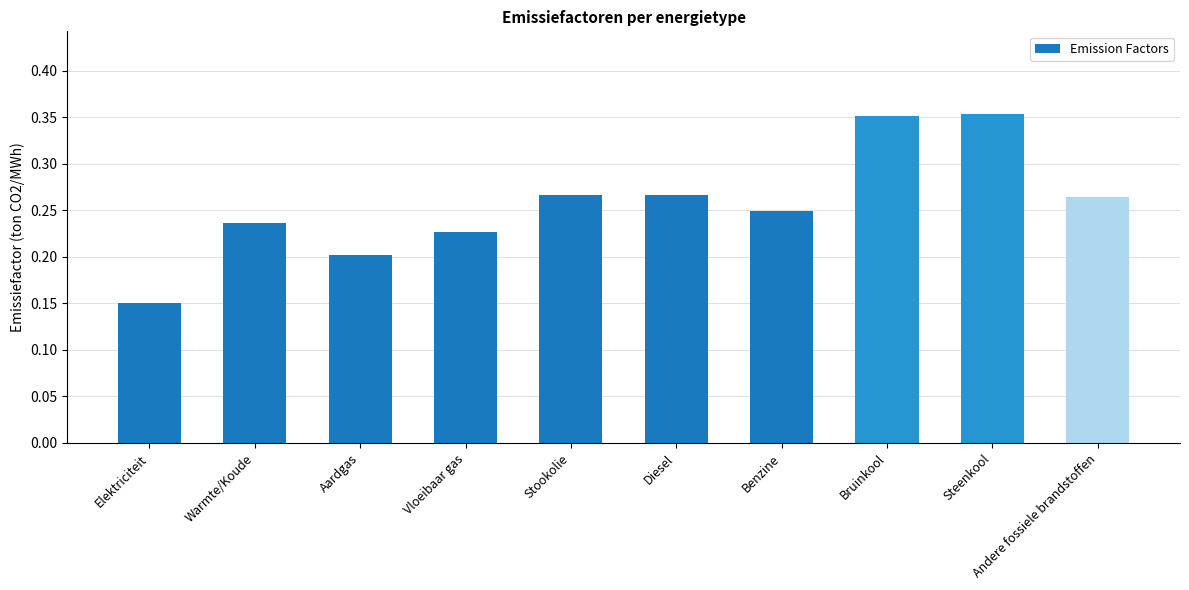

What is the difference between the second highest and second lowest values?

0.1